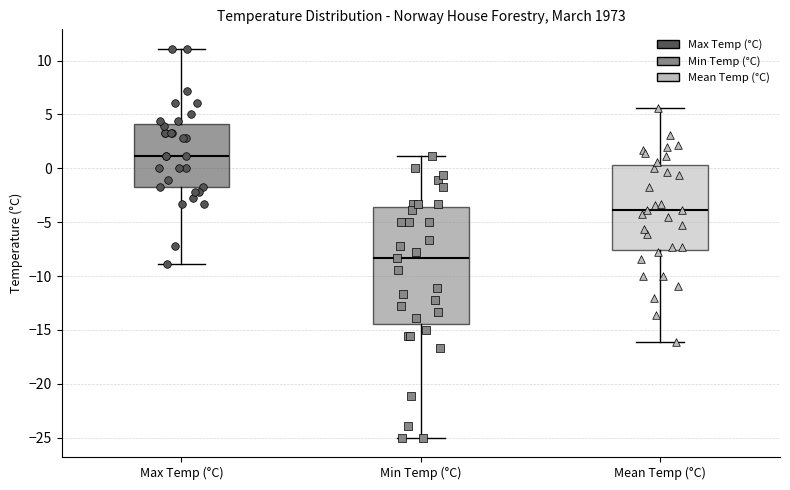

Comparing the boxes themselves (not the whiskers), which one is the tallest?

Min Temp (°C)